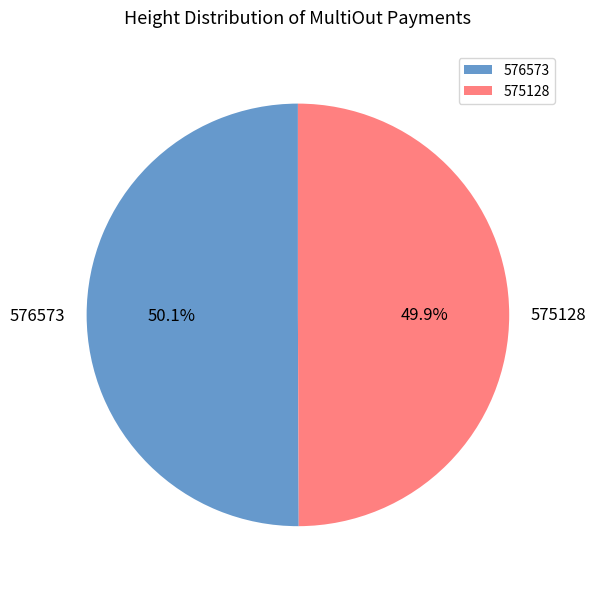

Does any single category account for the majority?

Yes